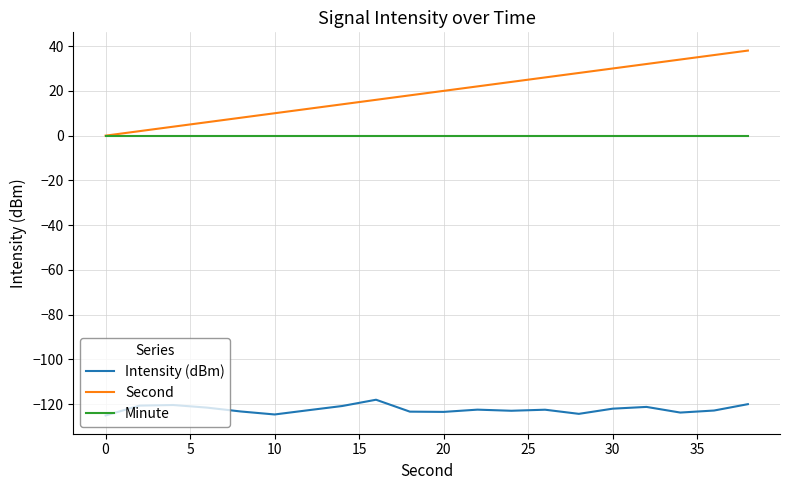

True or false: Minute and Intensity (dBm) cross at least once.

False